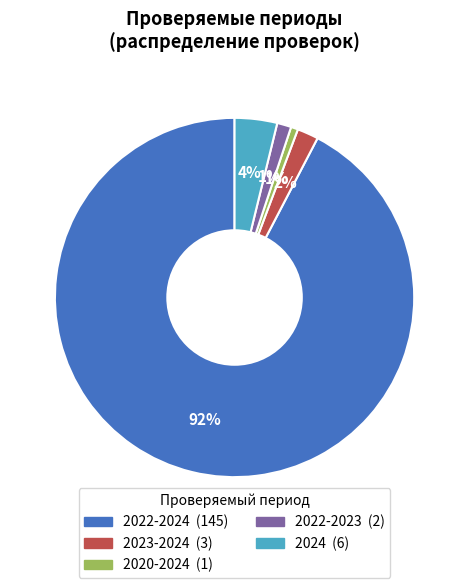

Is there a majority slice in this chart?

Yes